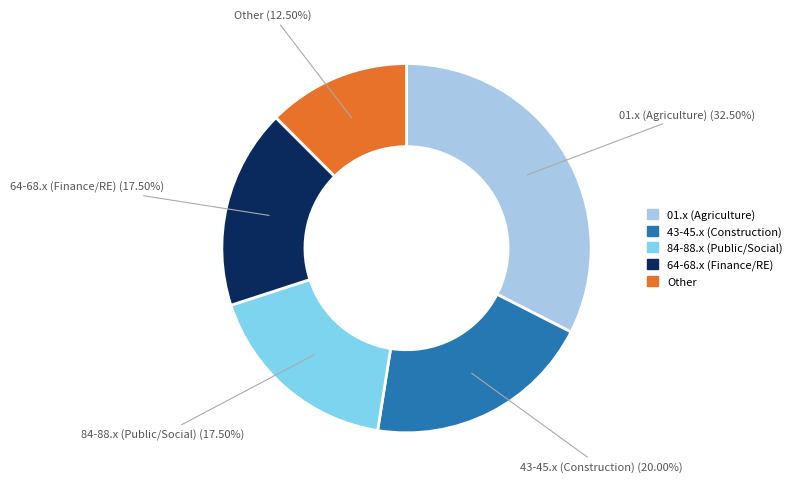

Does Other represent more than half of the total?

No